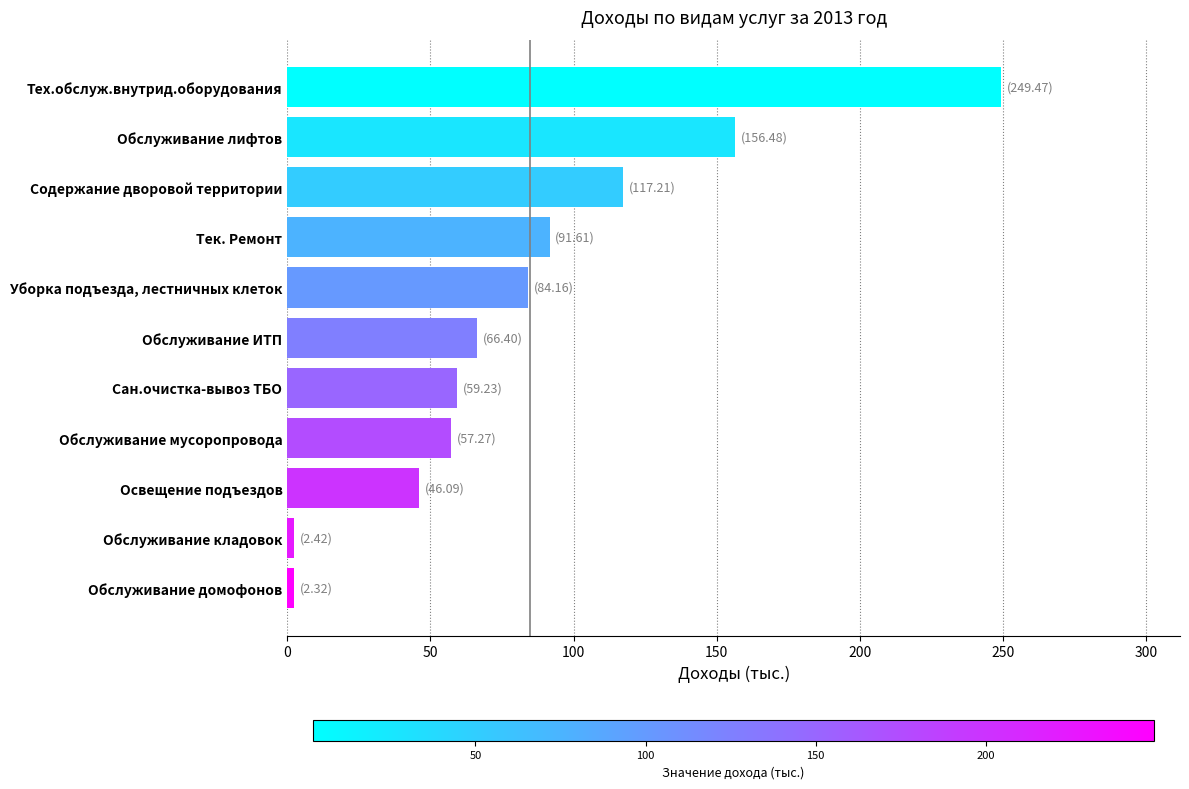

Is it true that the value at Обслуживание лифтов is 242.3?

False